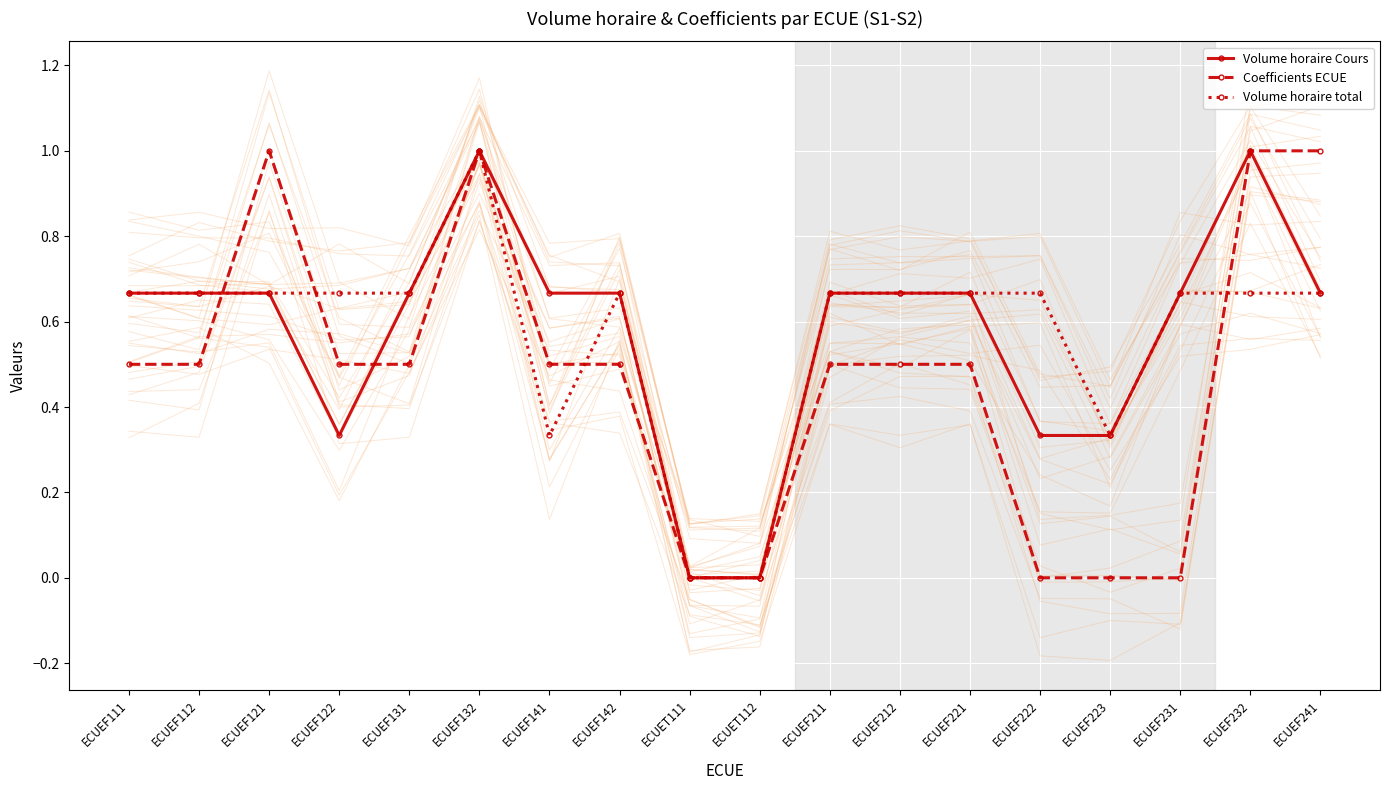

What is the average value of the Coefficients ECUE series?

0.5